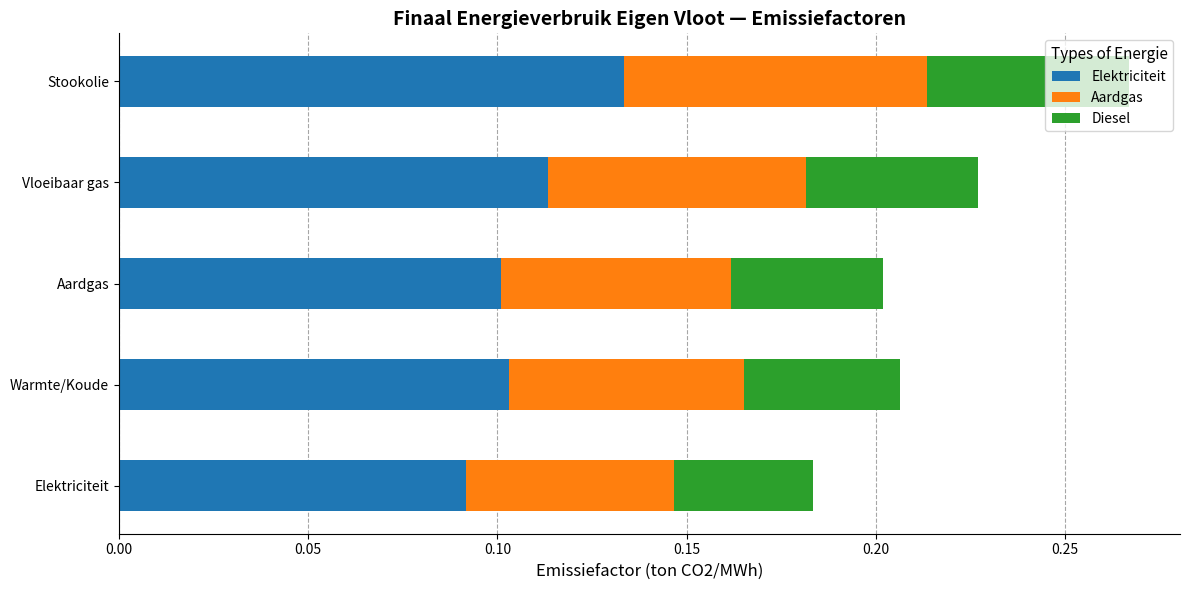

At which label does Elektriciteit reach its peak?

Stookolie